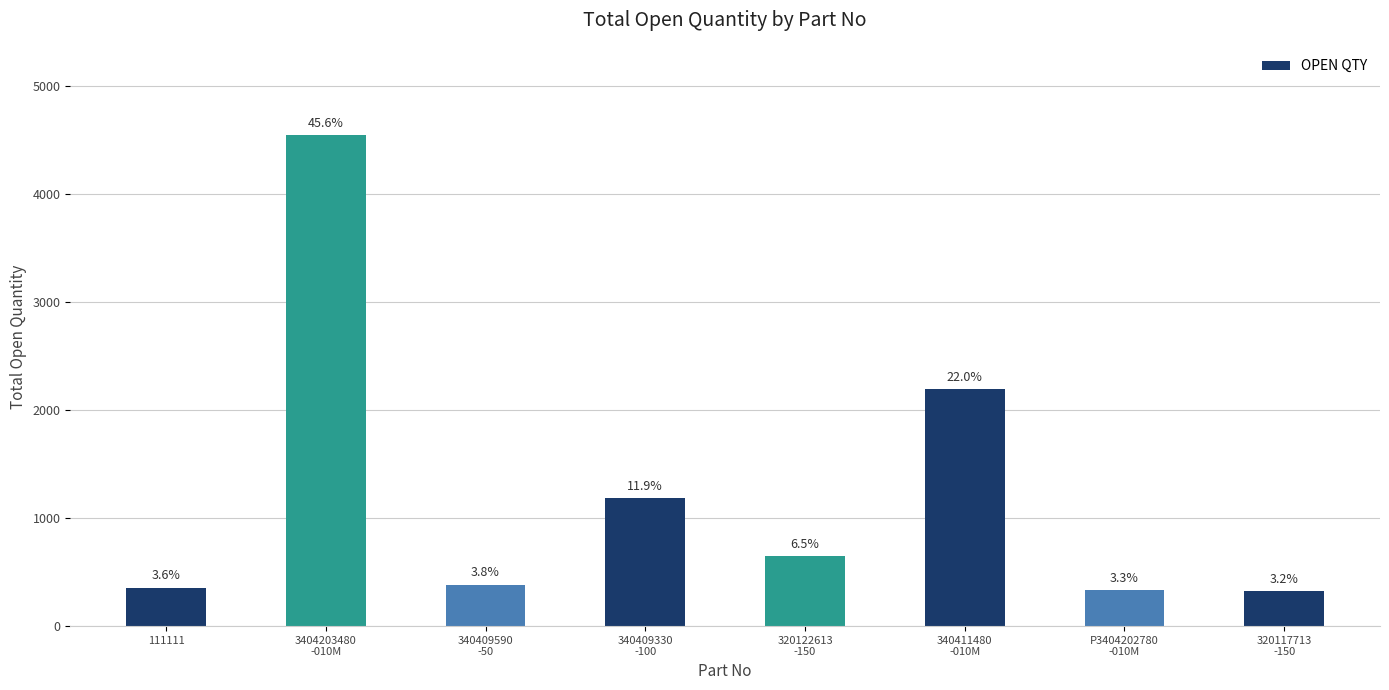

True or false: the data shows 1910 at 340409330
-100.

False